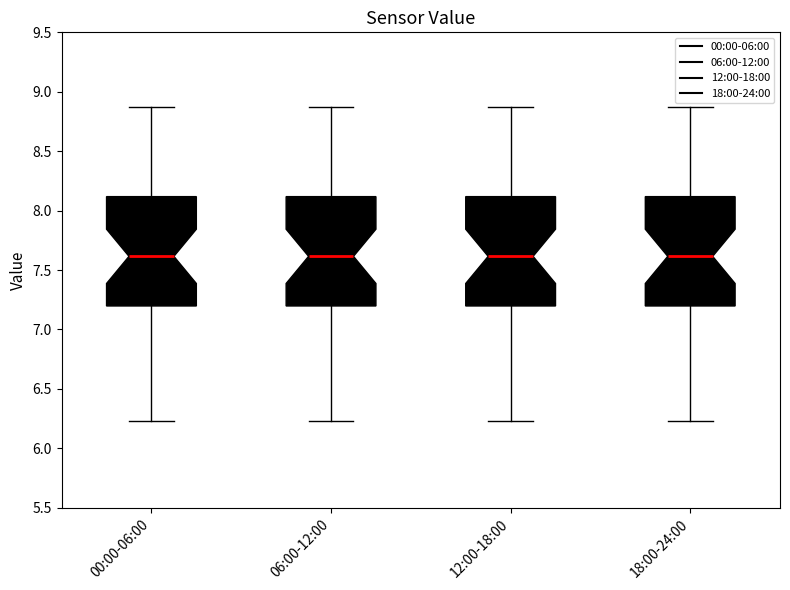

Reading left to right, transcribe this box plot: for each box, give where its median line is, the range the box spans, and where its two whiskers end, as read against the y-axis. The values are not printed on the chart, so give them approximately, as read against the axis.

00:00-06:00: median 7.60, box 7.20 to 8.10, whiskers 6.25 to 8.85
06:00-12:00: median 7.60, box 7.20 to 8.10, whiskers 6.25 to 8.85
12:00-18:00: median 7.60, box 7.20 to 8.10, whiskers 6.25 to 8.85
18:00-24:00: median 7.60, box 7.20 to 8.10, whiskers 6.25 to 8.85